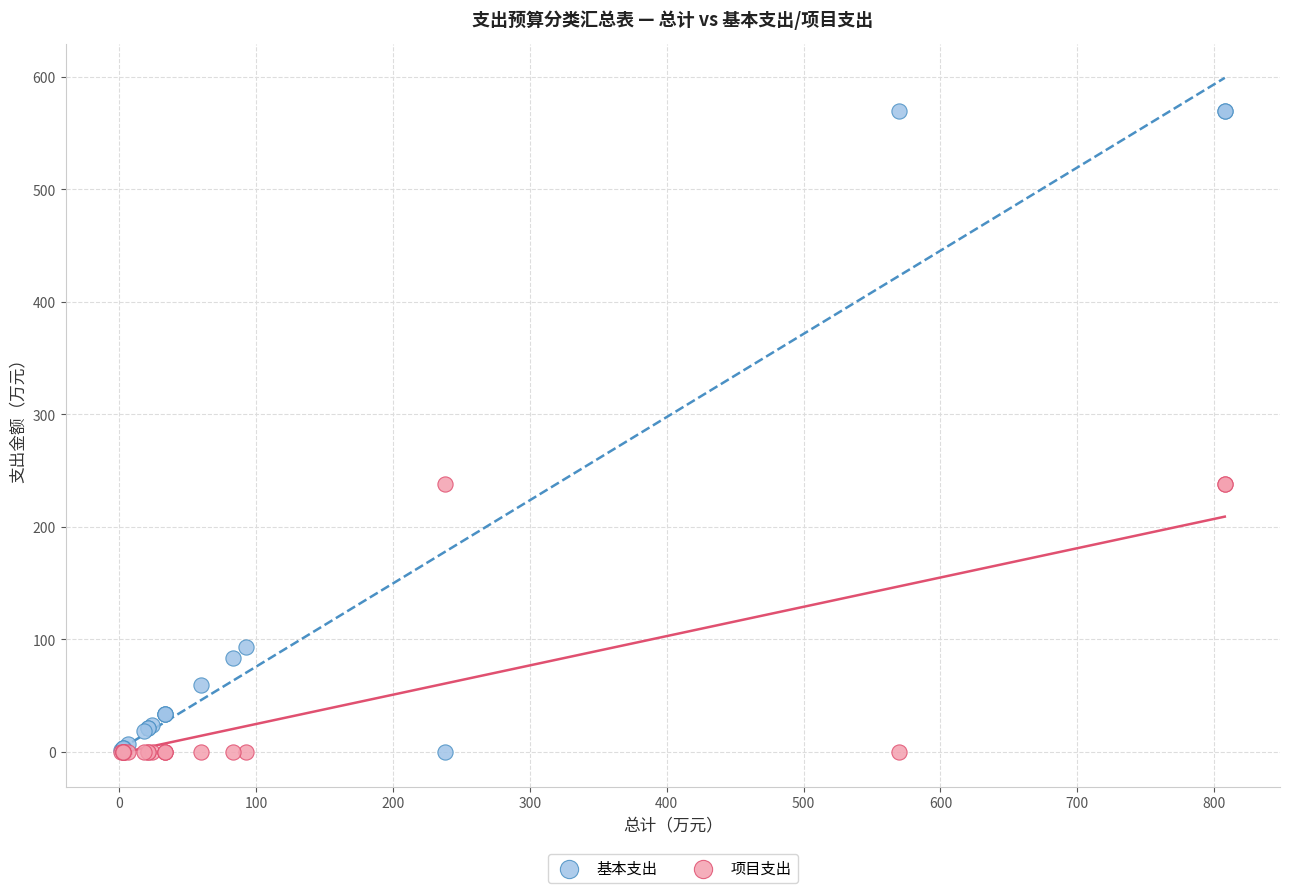

What is the X range (max minus min) for the scatter plot?

806.7